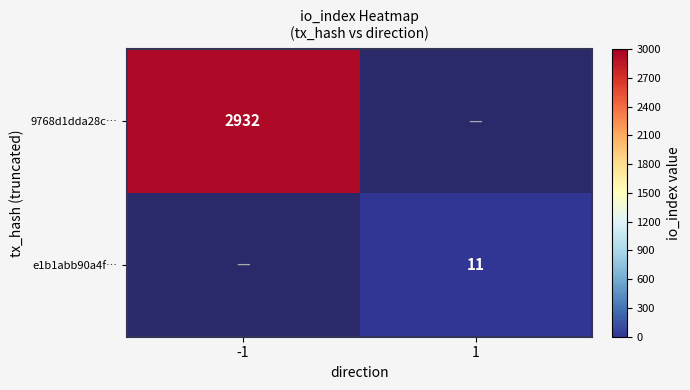

The 9768d1dda28c… series shows 2932 at -1. True or false?

True